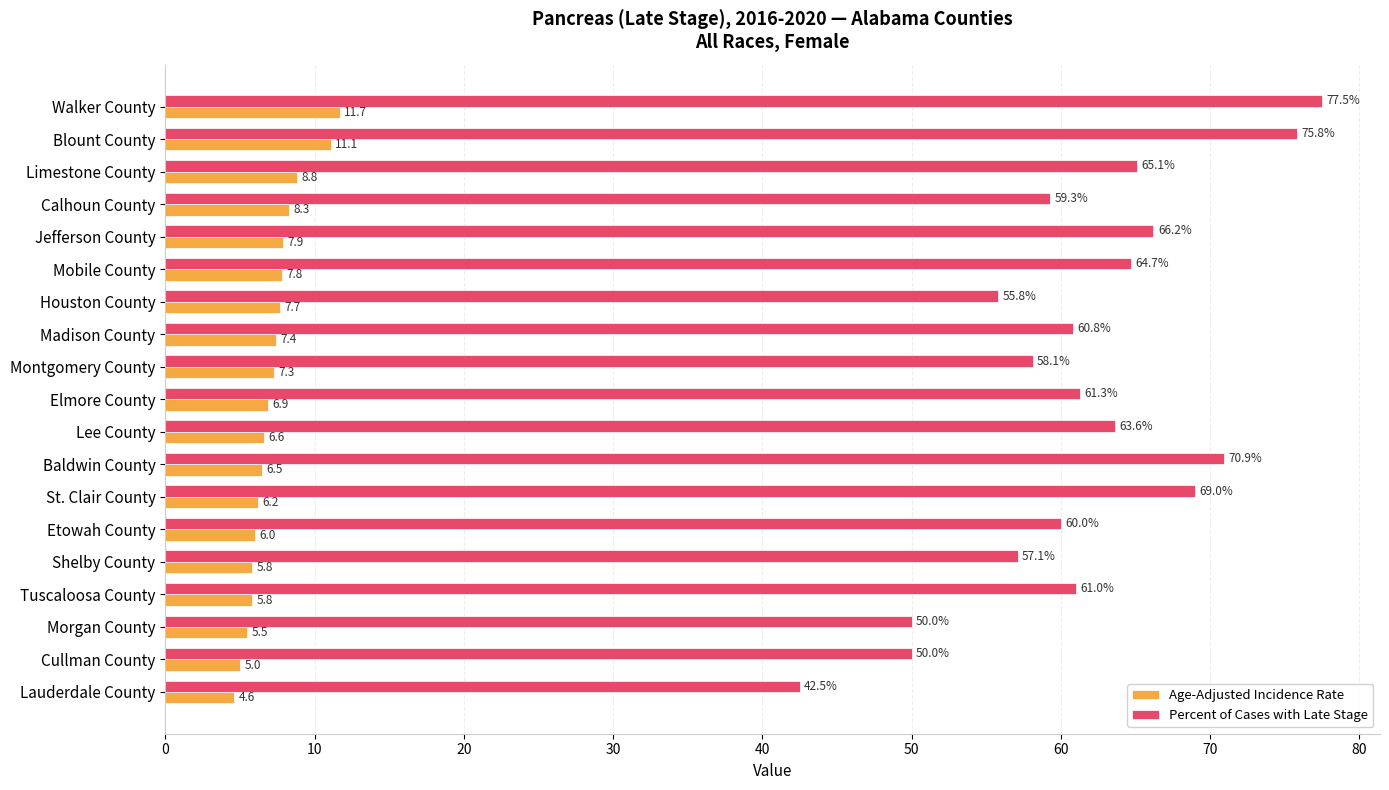

What is the sum of the Percent of Cases with Late Stage values at Calhoun County and Jefferson County?

125.5